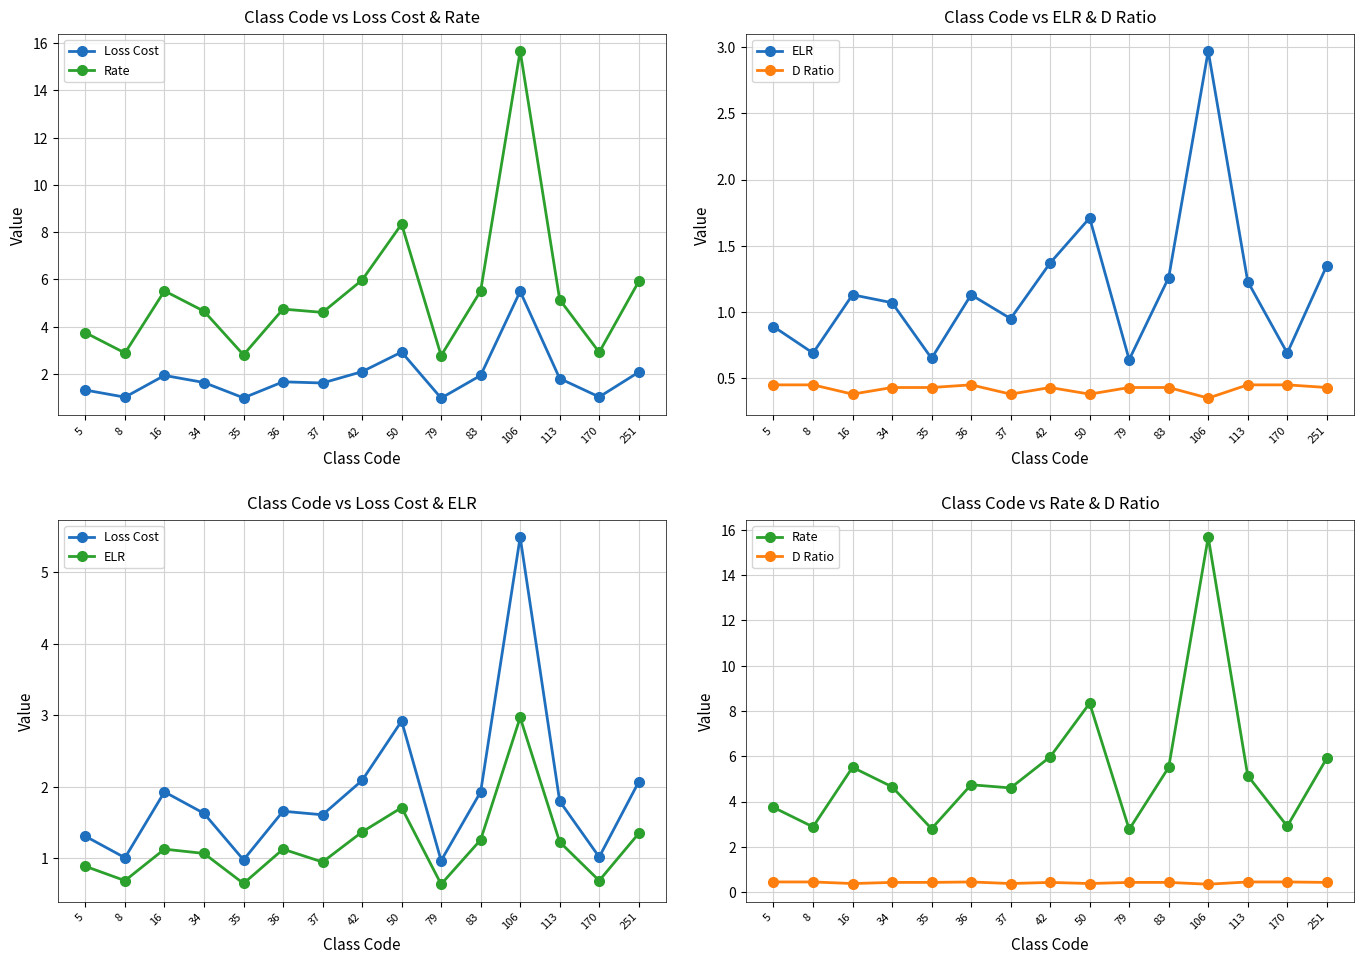

What is the value of the ELR point at the 15th from the left?

1.4